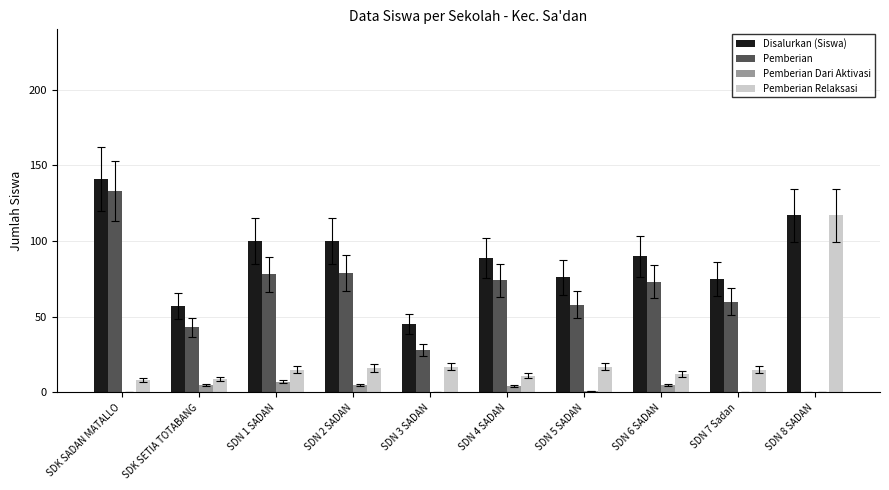

The value of Pemberian at SDN 2 SADAN is 18. True or false?

False